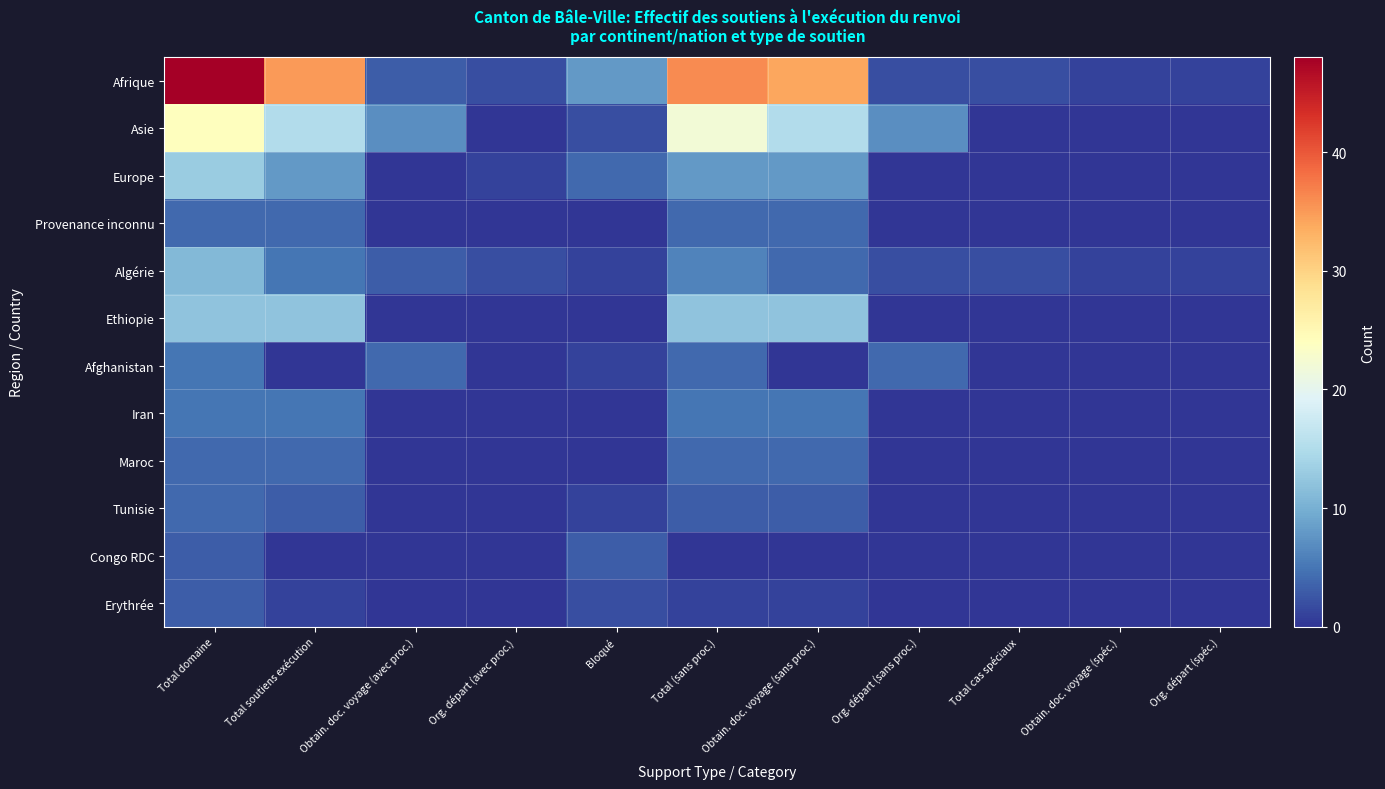

How many distinct data groups are displayed?

12